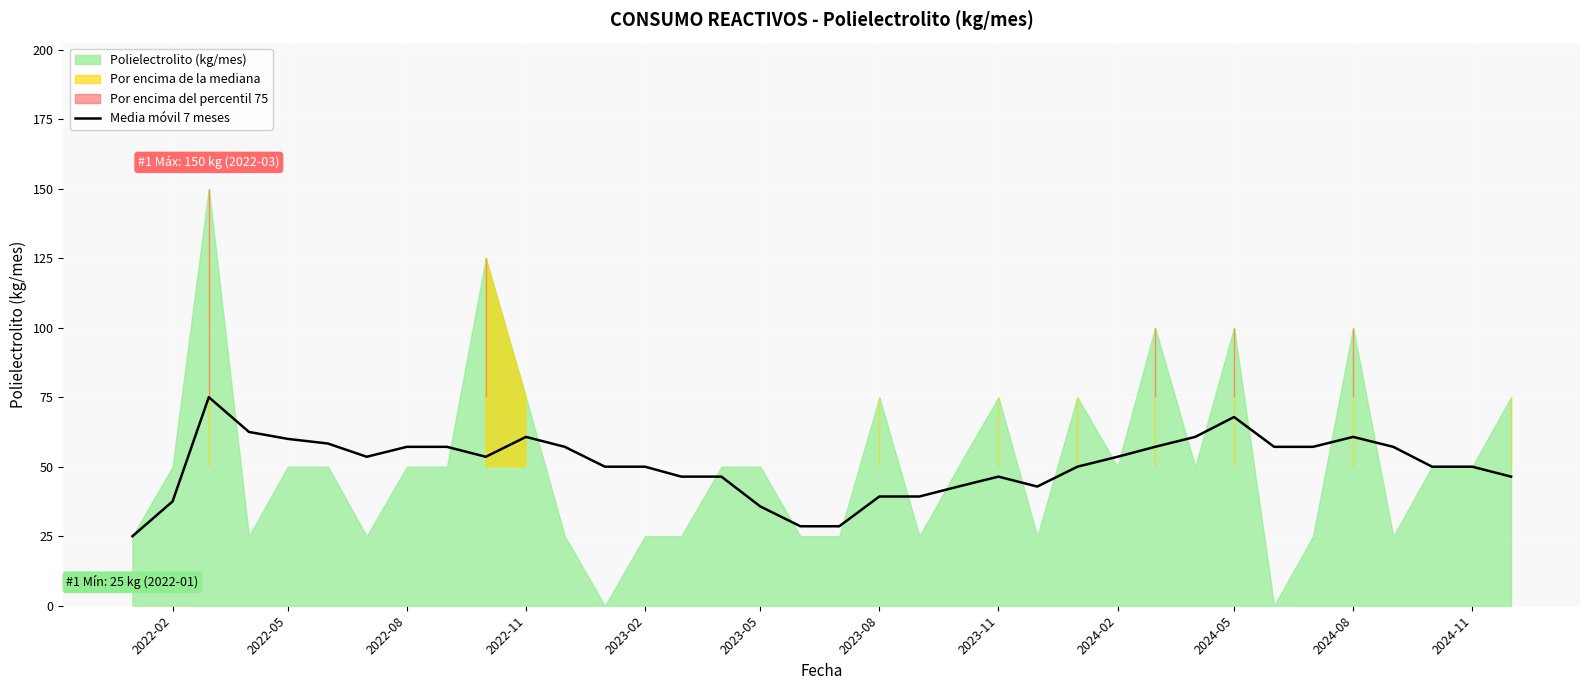

Does the chart display data point markers on the line(s)?

No